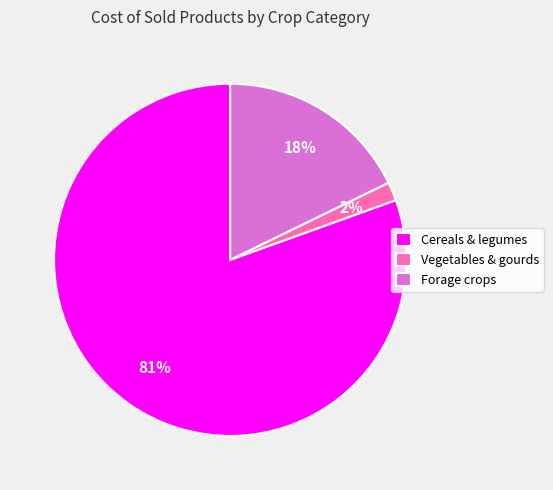

What percentage is the Vegetables & gourds slice, to the nearest percent?

2%